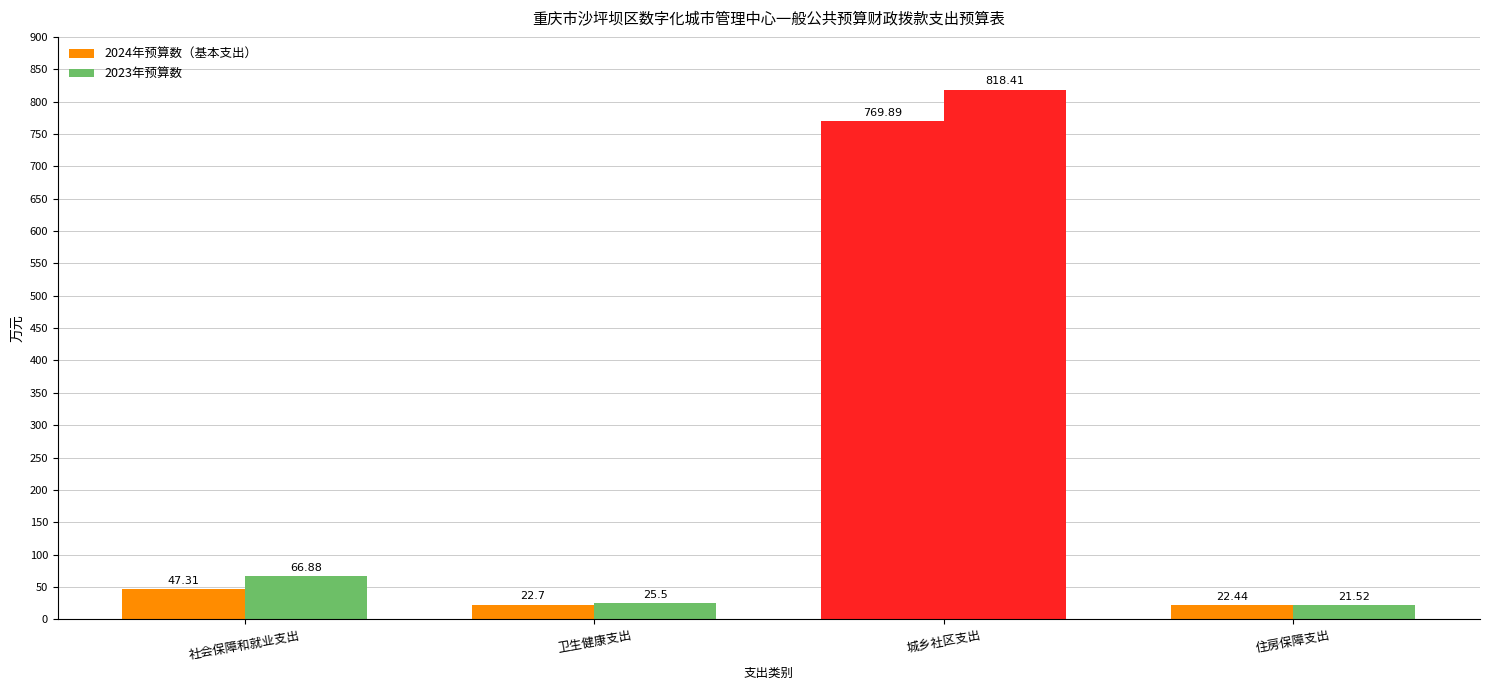

Which has a higher value, 卫生健康支出 or 城乡社区支出?

城乡社区支出